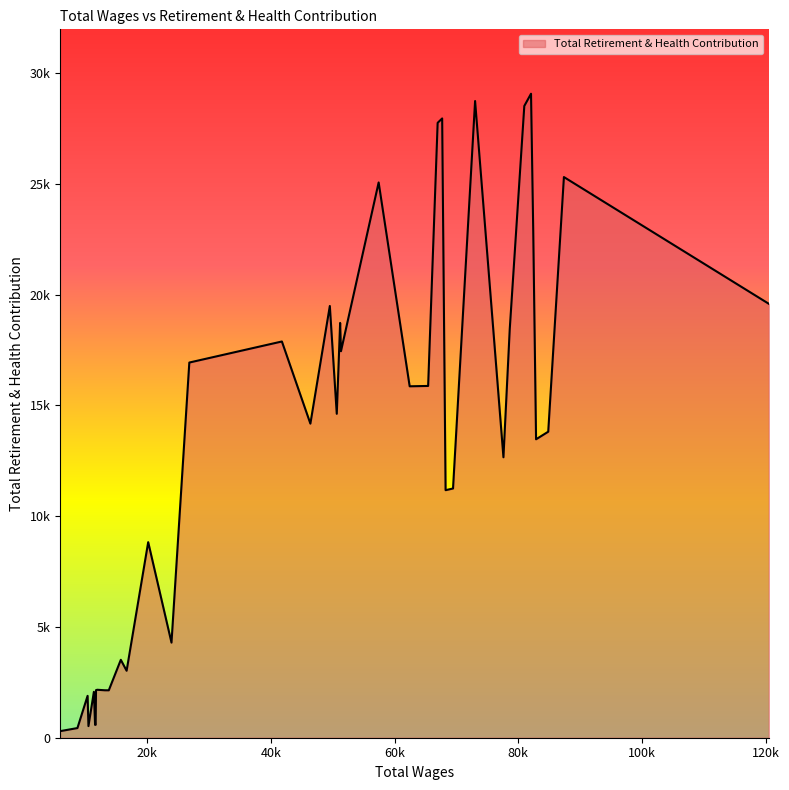

Is this an area chart (filled region under the line)?

Yes